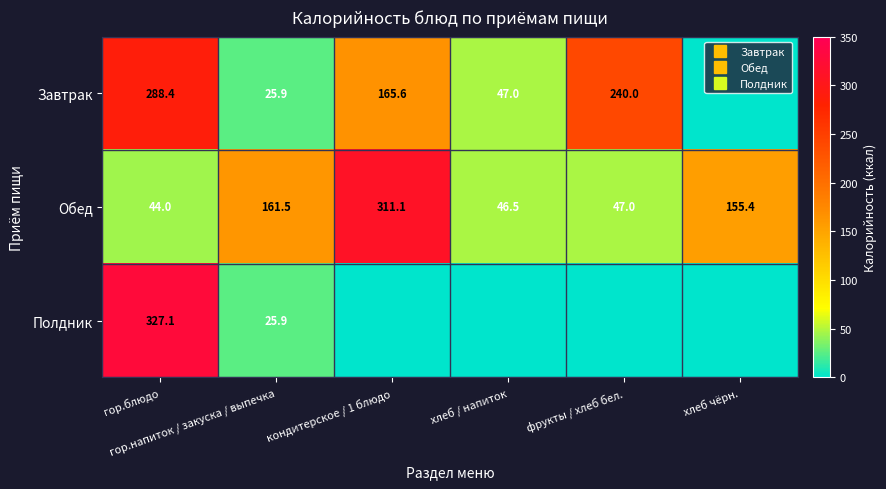

What is the total value across all series at фрукты / хлеб бел.?

287.0